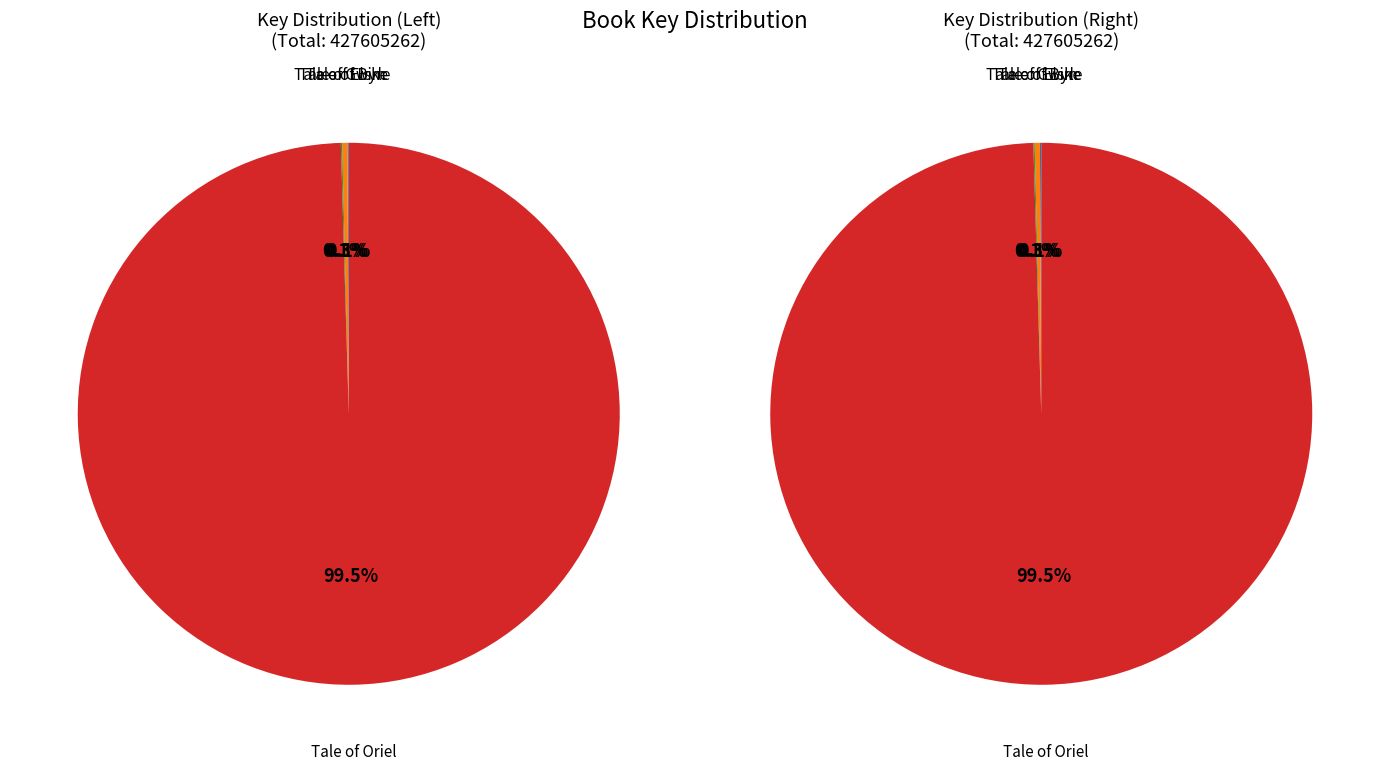

The Tale of Birle slice represents 0% of the pie. True or false?

True